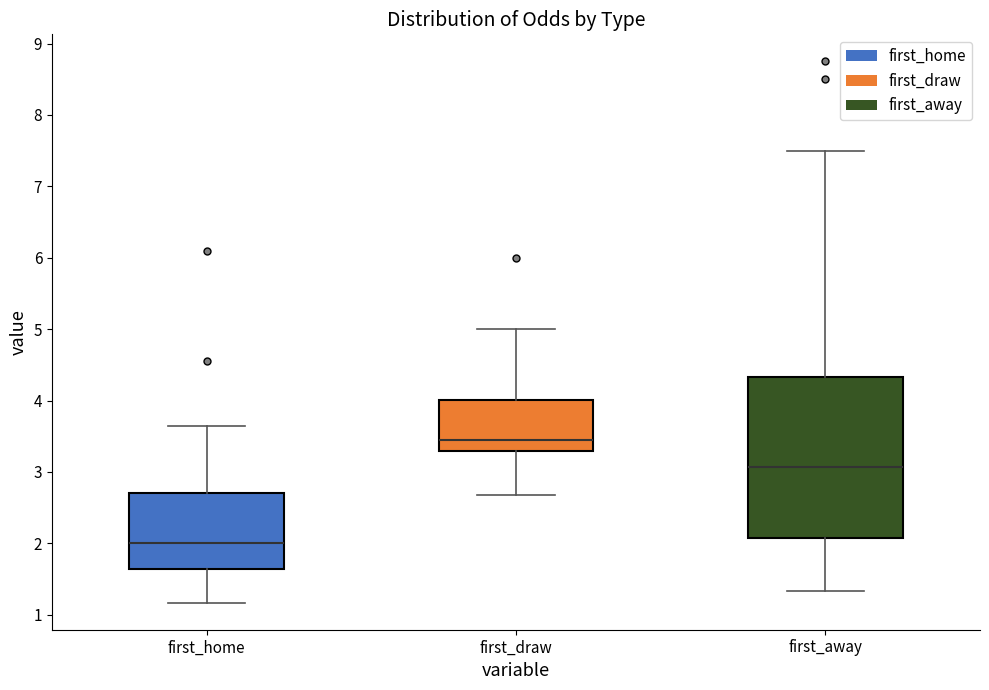

Reading left to right, transcribe this box plot: for each box, give where its median line is, the range the box spans, and where its two whiskers end, as read against the y-axis. The values are not printed on the chart, so give them approximately, as read against the axis.

first_home: median 2.0, box 1.6 to 2.7, whiskers 1.2 to 3.7
first_draw: median 3.5, box 3.3 to 4.0, whiskers 2.7 to 5.0
first_away: median 3.1, box 2.1 to 4.3, whiskers 1.3 to 7.5